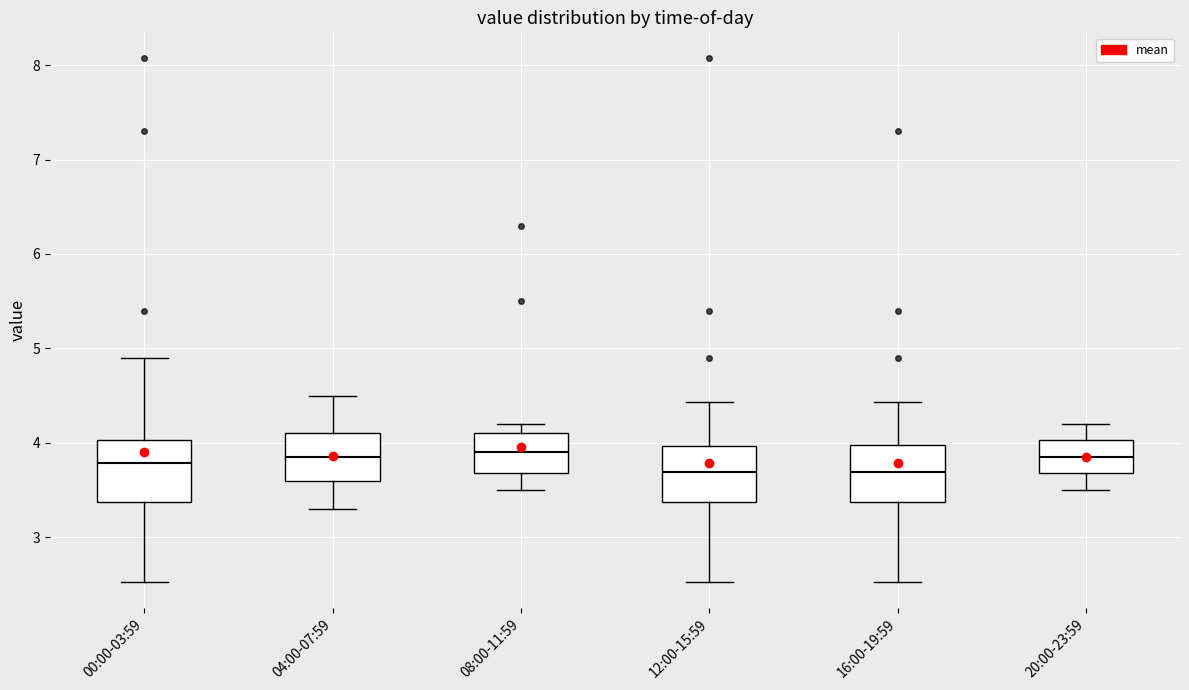

Reading left to right, read every box against the y-axis: the position of its median line, the range the box covers, and the ends of its whiskers. The values are not printed on the chart, so give them approximately, as read against the axis.

00:00-03:59: median 3.8, box 3.4 to 4.0, whiskers 2.5 to 4.9
04:00-07:59: median 3.9, box 3.6 to 4.1, whiskers 3.3 to 4.5
08:00-11:59: median 3.9, box 3.7 to 4.1, whiskers 3.5 to 4.2
12:00-15:59: median 3.7, box 3.4 to 4.0, whiskers 2.5 to 4.4
16:00-19:59: median 3.7, box 3.4 to 4.0, whiskers 2.5 to 4.4
20:00-23:59: median 3.9, box 3.7 to 4.0, whiskers 3.5 to 4.2